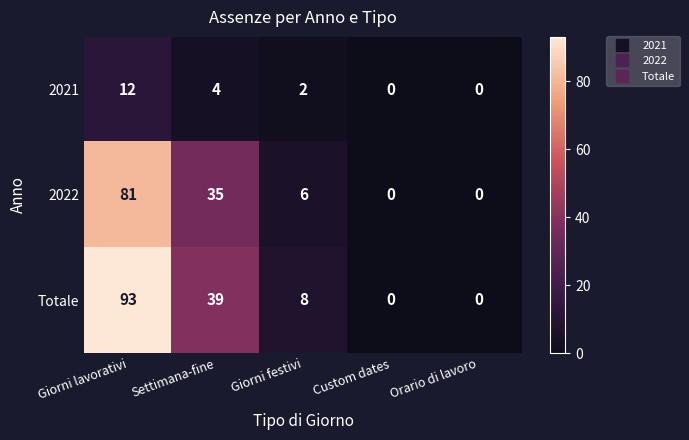

What is the difference between the maximum and minimum values in the 2021 series?

12